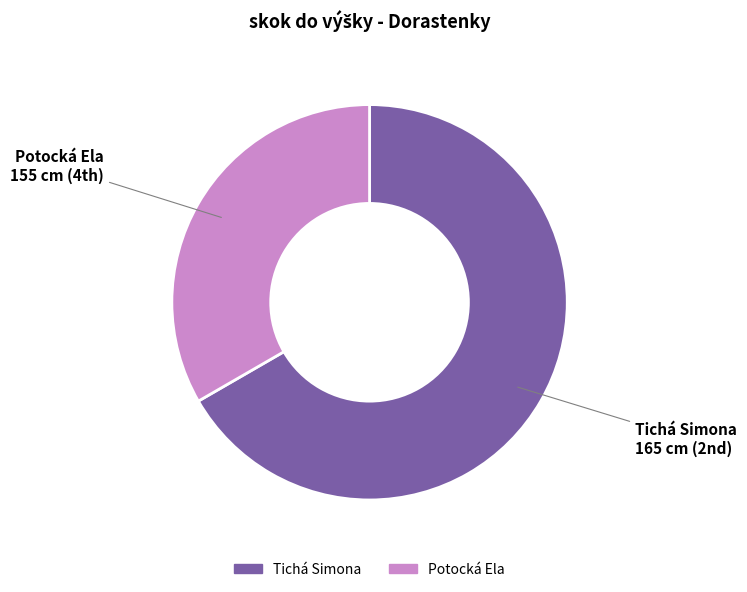

What is the smallest slice in the pie chart?

Potocká Ela